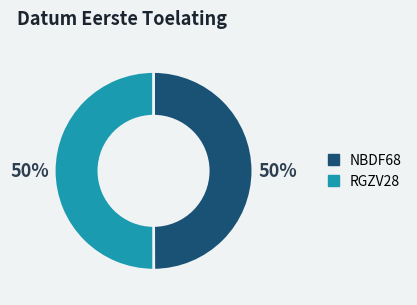

Is it true that RGZV28 is 63% of the pie?

False